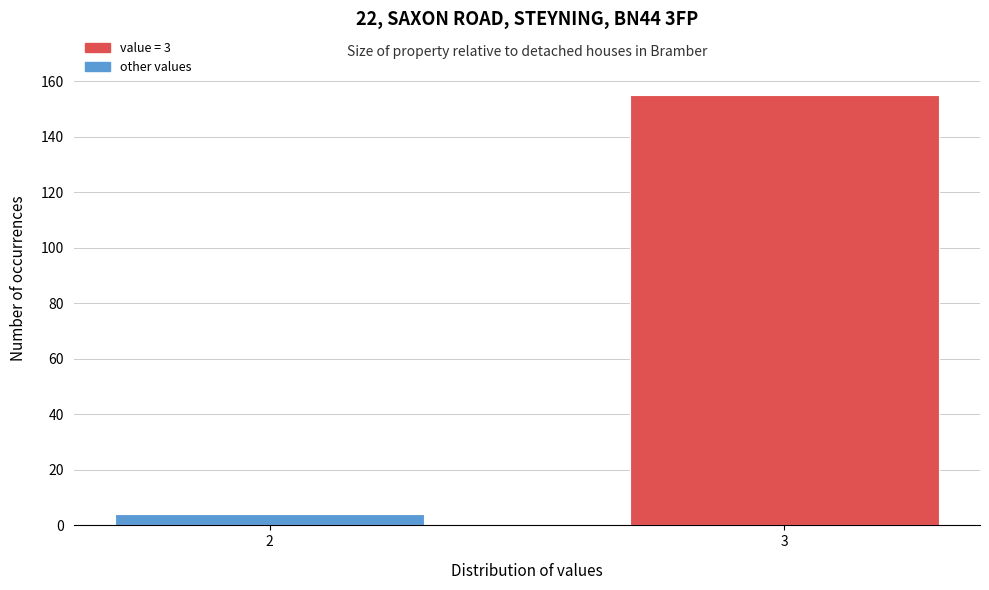

Reading left to right, extract all data points from this chart.

4	155